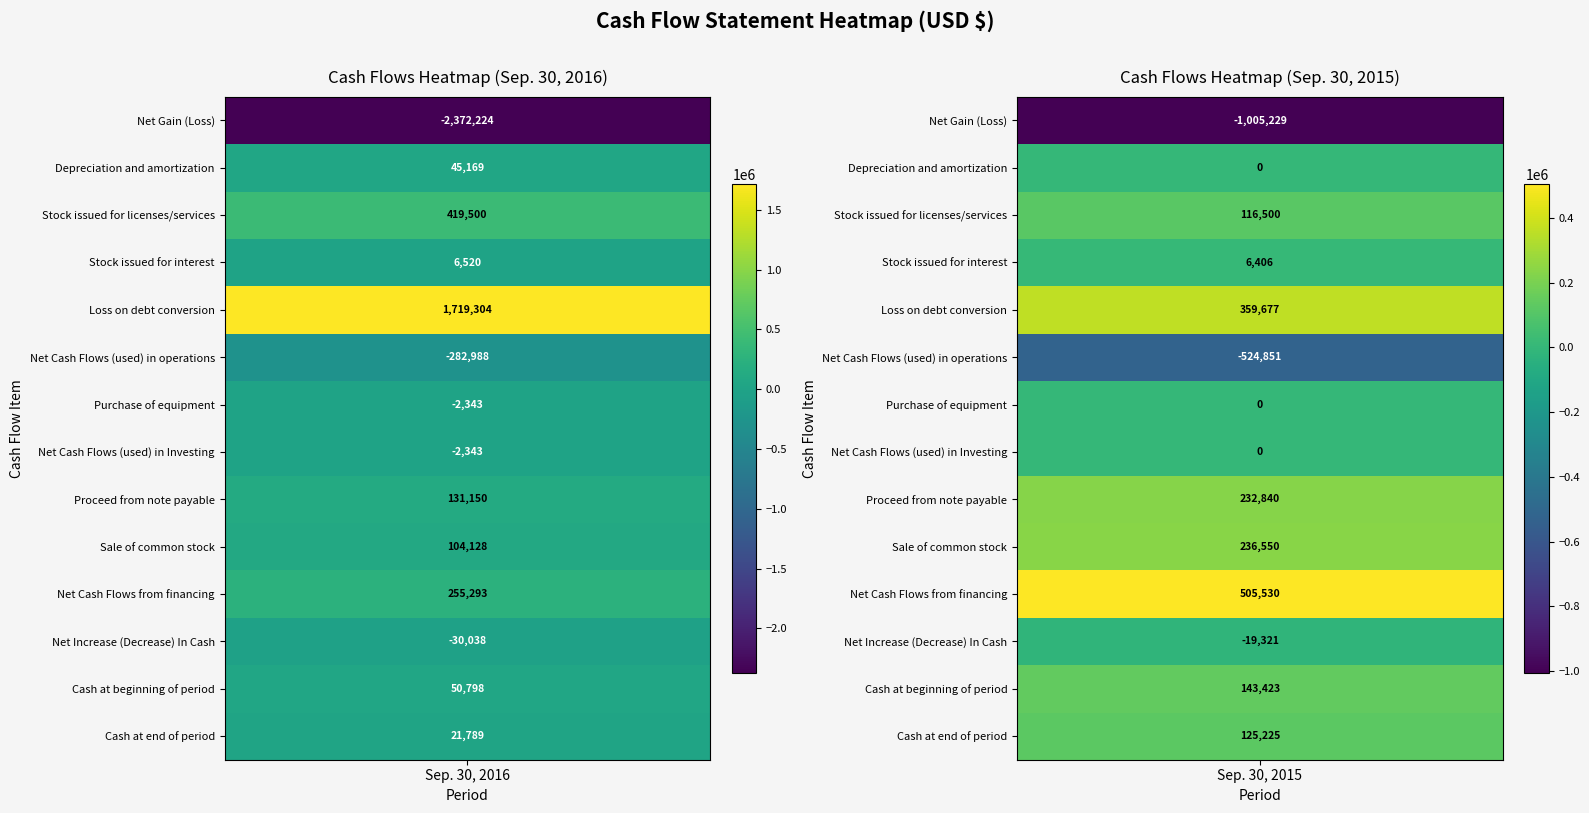

How many values in the Loss on debt conversion series are below 1719304?

1